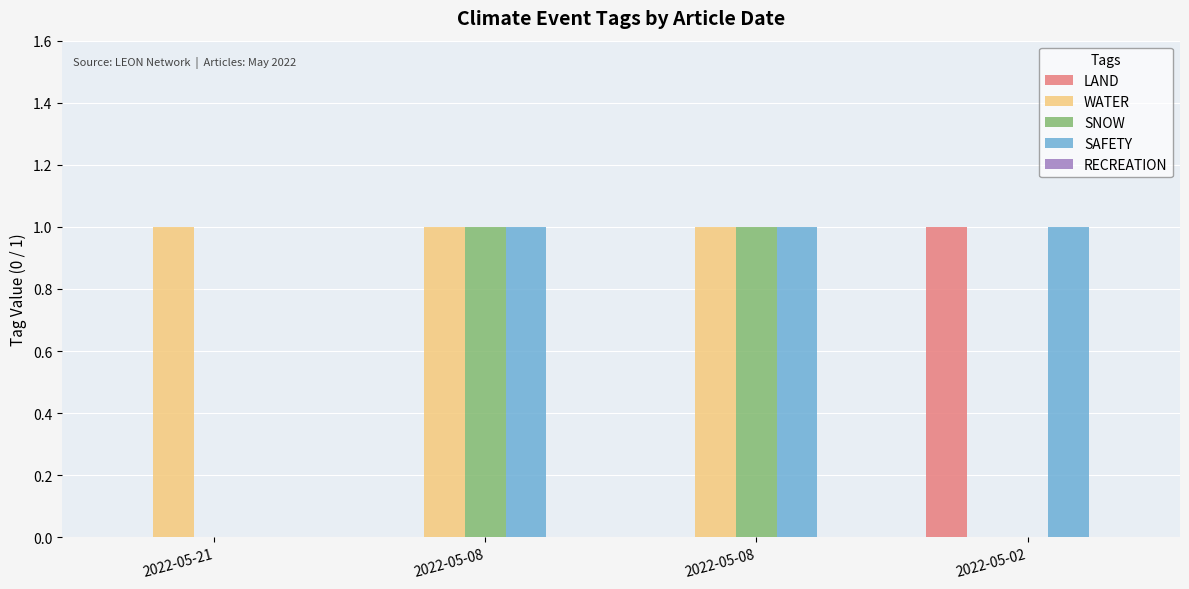

How many groups of bars are there?

4